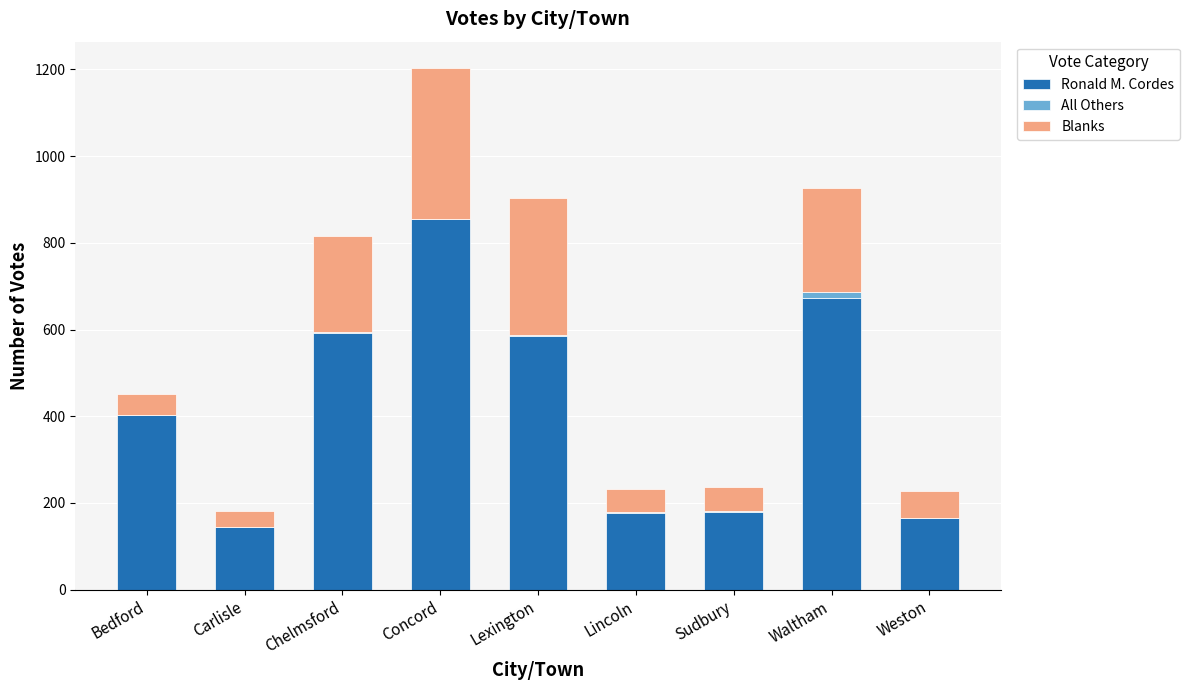

The Ronald M. Cordes series shows 672 at Waltham. True or false?

True